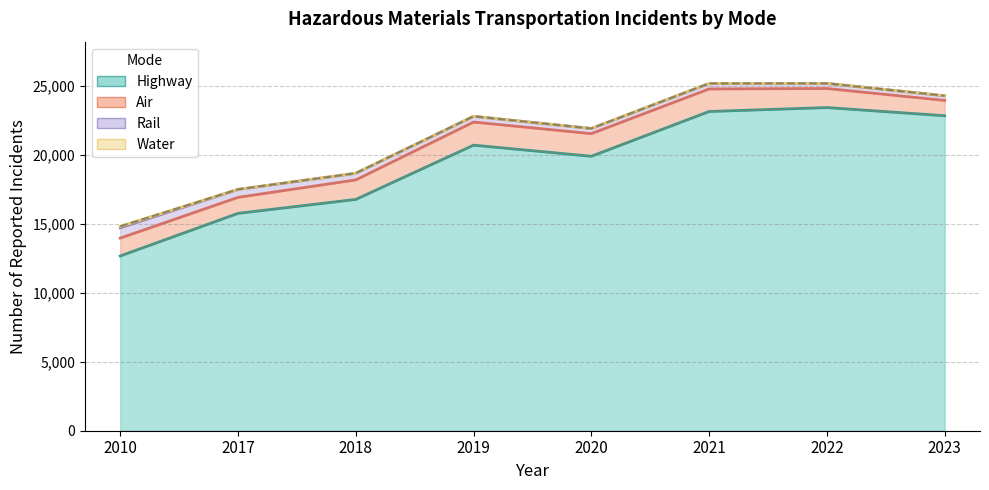

What are all the series names shown in the legend?

Air, Highway, Rail, Water